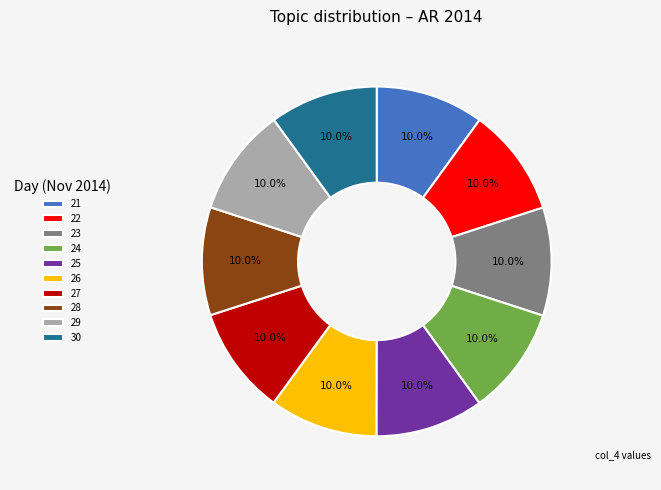

To the nearest percent, what is the average slice percentage?

10%